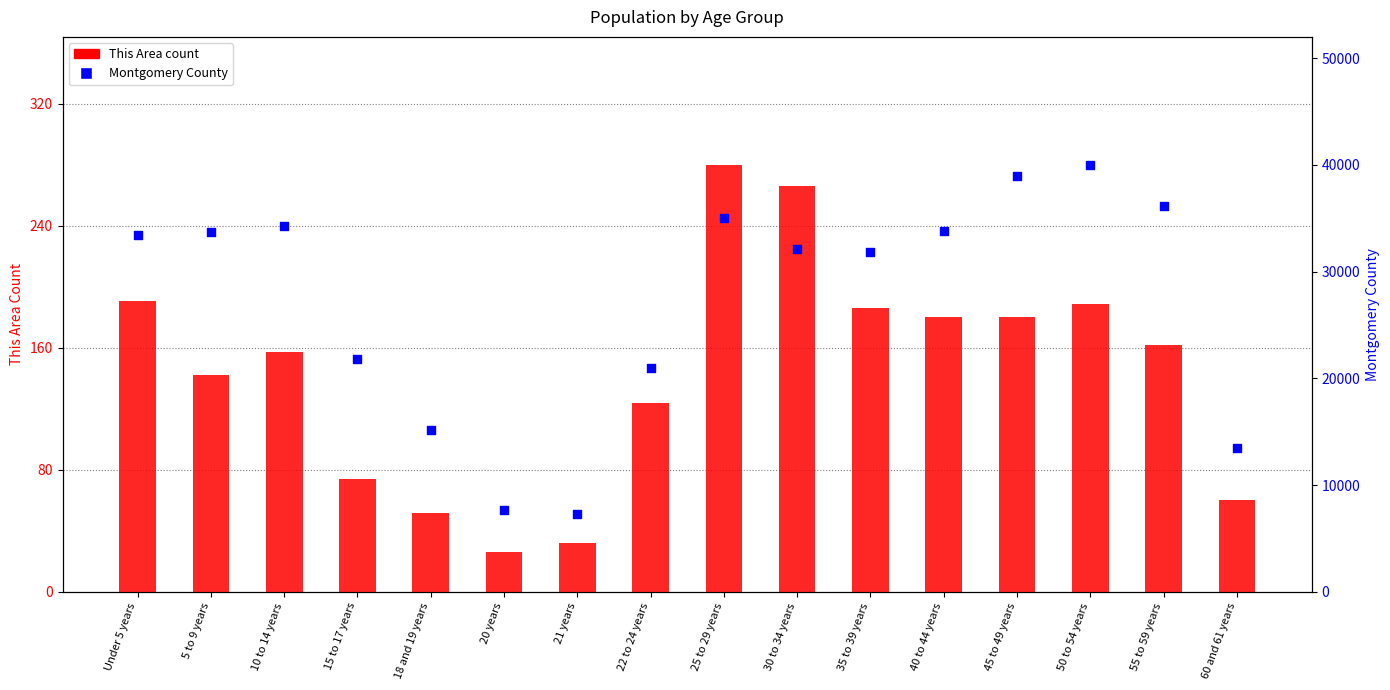

Is the value of This Area count at 10 to 14 years greater than the value of Montgomery County at 50 to 54 years?

No